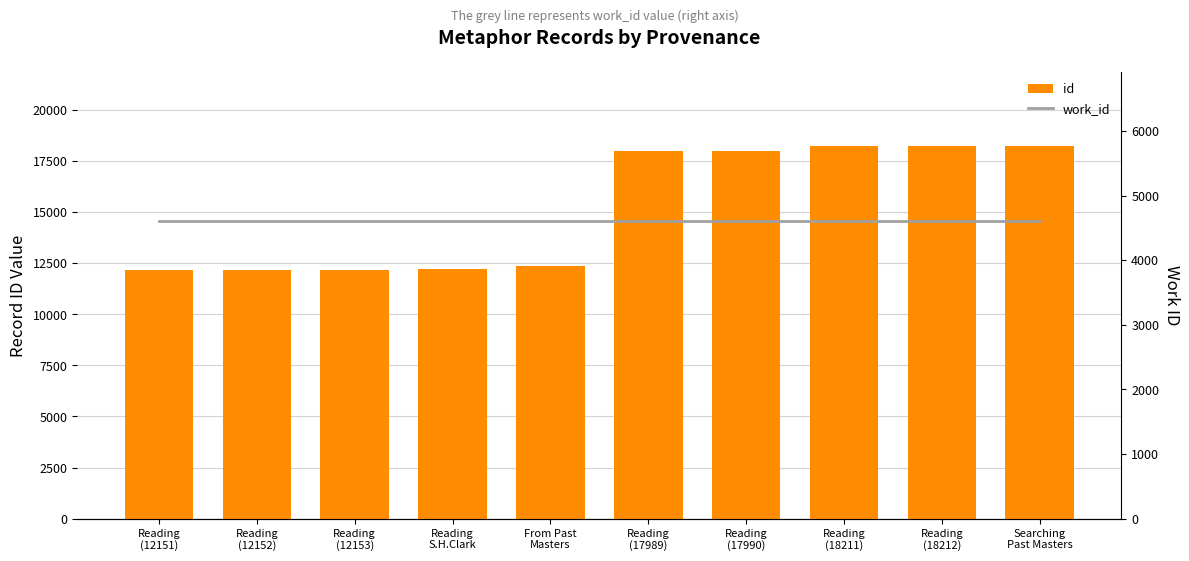

Between Reading
(12151) and Reading
(12152), which series saw the biggest shift?

id